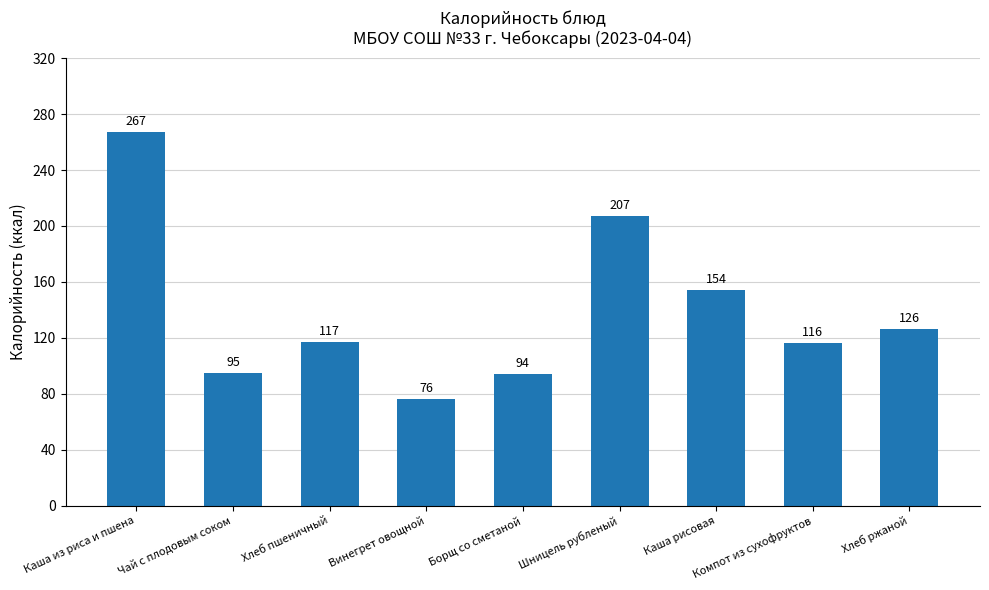

At which category does the chart reach its peak across all series?

Каша из риса и пшена